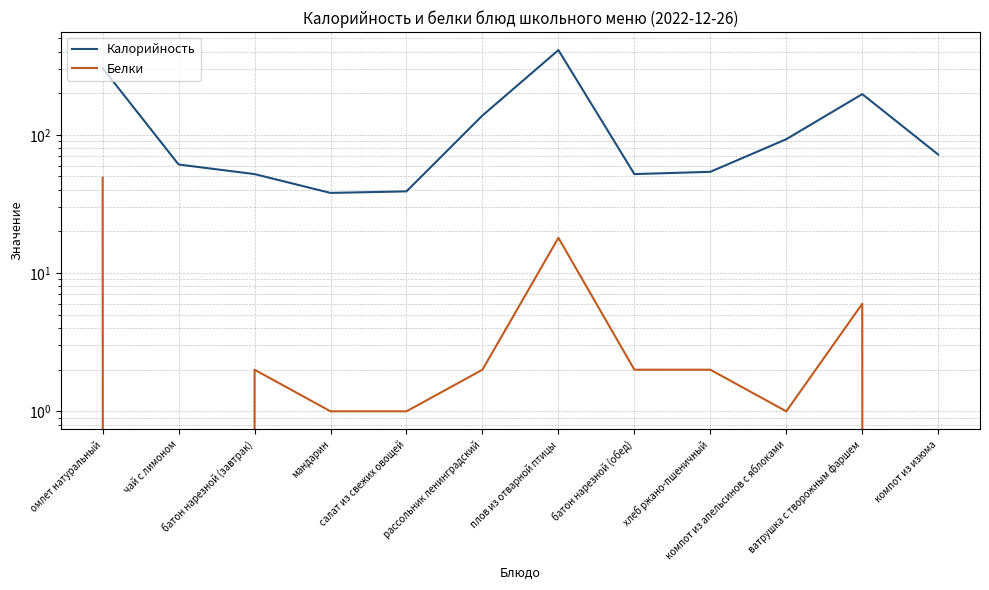

Is it true that Белки equals 1 at салат из свежих овощей?

True